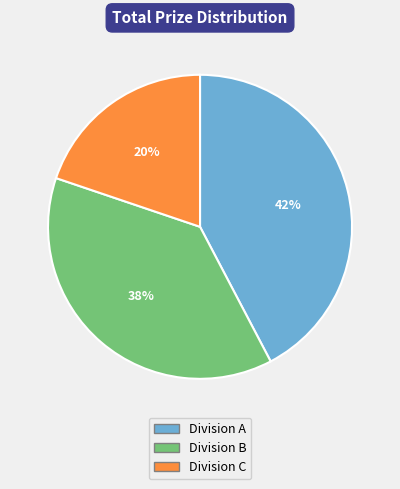

Count the number of slices in the pie.

3